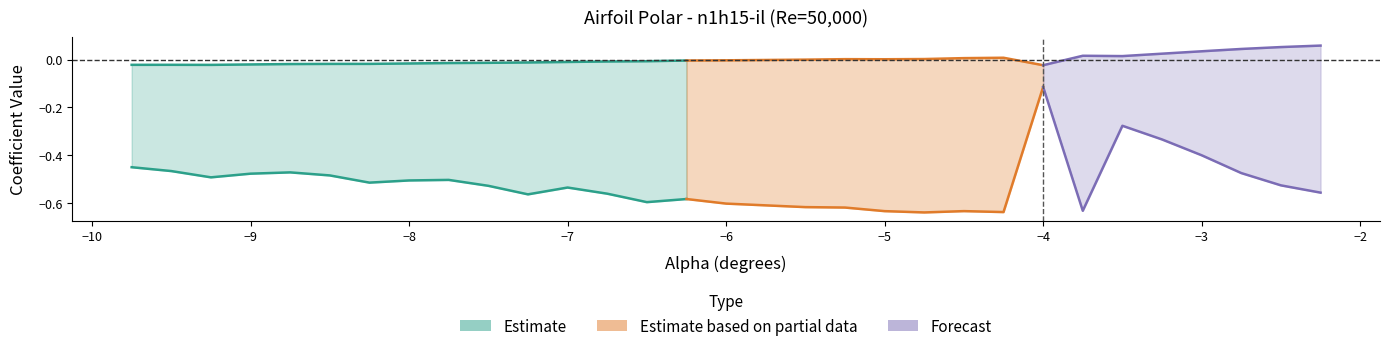

Reading left to right, what are all the values shown in this chart?

Cl: 0=-0.4	1=-0.5	2=-0.5	3=-0.5	4=-0.5	5=-0.5	6=-0.5	7=-0.5	8=-0.5	9=-0.5	10=-0.6	11=-0.5	12=-0.6	13=-0.6	14=-0.6	15=-0.6	16=-0.6	17=-0.6	18=-0.6	19=-0.6	20=-0.6	21=-0.6	22=-0.1	23=-0.6	24=-0.3	25=-0.3	26=-0.4	27=-0.5	28=-0.5	29=-0.6
Cd: 0=0.2	1=0.1	2=0.1	3=0.1	4=0.1	5=0.1	6=0.1	7=0.1	8=0.1	9=0.1	10=0.1	11=0.1	12=0.1	13=0.1	14=0.1	15=0.1	16=0.1	17=0.1	18=0.1	19=0.1	20=0.1	21=0.1	22=0.1	23=0.1	24=0.1	25=0.1	26=0.1	27=0.1	28=0.1	29=0.1
Cm: 0=-0.0	1=-0.0	2=-0.0	3=-0.0	4=-0.0	5=-0.0	6=-0.0	7=-0.0	8=-0.0	9=-0.0	10=-0.0	11=-0.0	12=-0.0	13=-0.0	14=-0.0	15=-0.0	16=-0.0	17=0.0	18=0.0	19=0.0	20=0.0	21=0.0	22=-0.0	23=0.0	24=0.0	25=0.0	26=0.0	27=0.0	28=0.1	29=0.1
Top_Xtr: 0=1.0	1=1.0	2=1.0	3=1.0	4=1.0	5=1.0	6=1.0	7=1.0	8=1.0	9=1.0	10=1.0	11=1.0	12=1.0	13=1.0	14=1.0	15=1.0	16=1.0	17=1.0	18=1.0	19=1.0	20=1.0	21=1.0	22=1.0	23=1.0	24=1.0	25=1.0	26=1.0	27=1.0	28=1.0	29=1.0
Bot_Xtr: 0=0.2	1=0.2	2=0.2	3=0.2	4=0.2	5=0.2	6=0.2	7=0.2	8=0.2	9=0.2	10=0.2	11=0.2	12=0.2	13=0.2	14=0.2	15=0.2	16=0.3	17=0.3	18=0.3	19=0.3	20=0.3	21=0.3	22=1.0	23=0.4	24=0.9	25=0.9	26=0.8	27=0.8	28=0.7	29=0.7